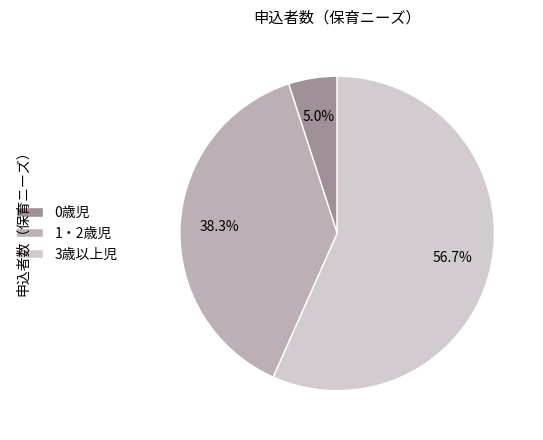

Which slice is the smallest?

0歳児